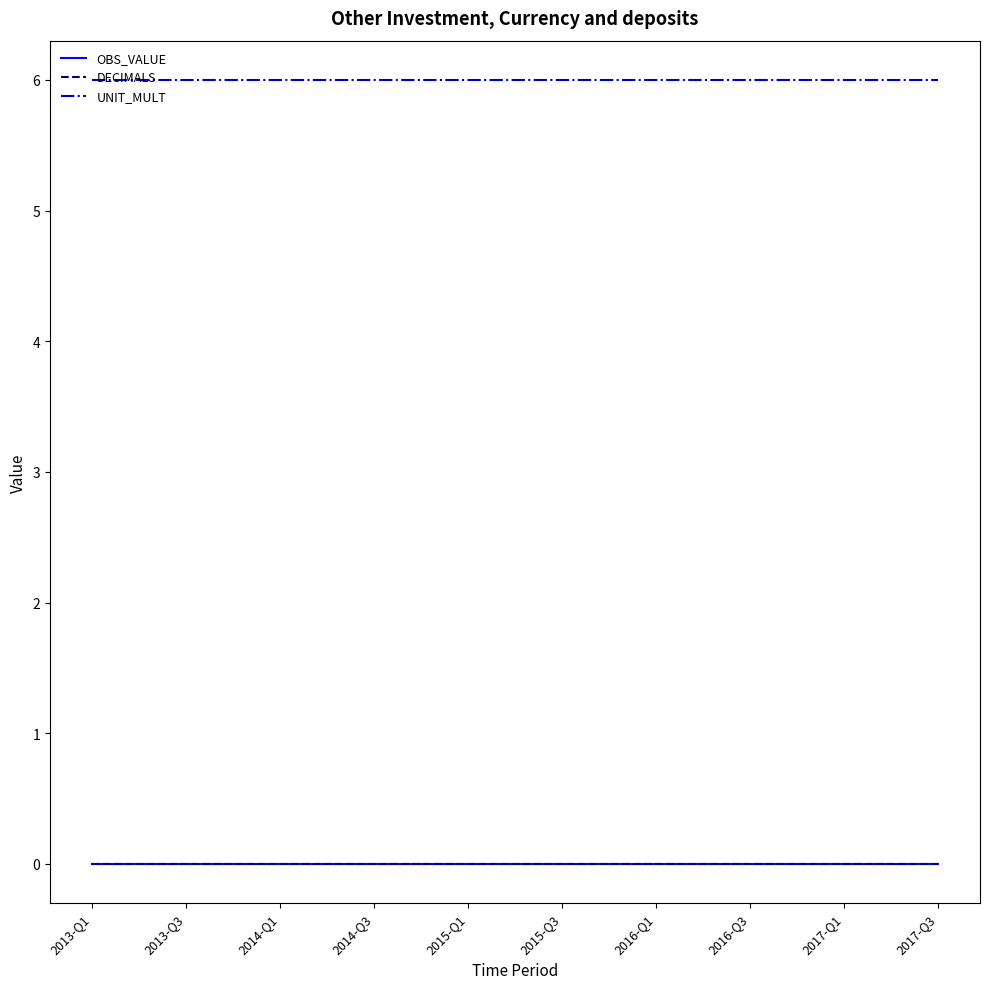

Does the chart have visible grid lines?

No